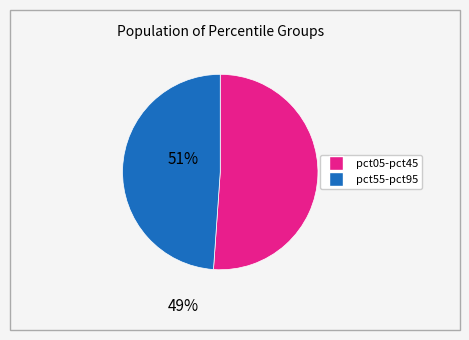

Is there any slice that represents more than half of the pie?

Yes